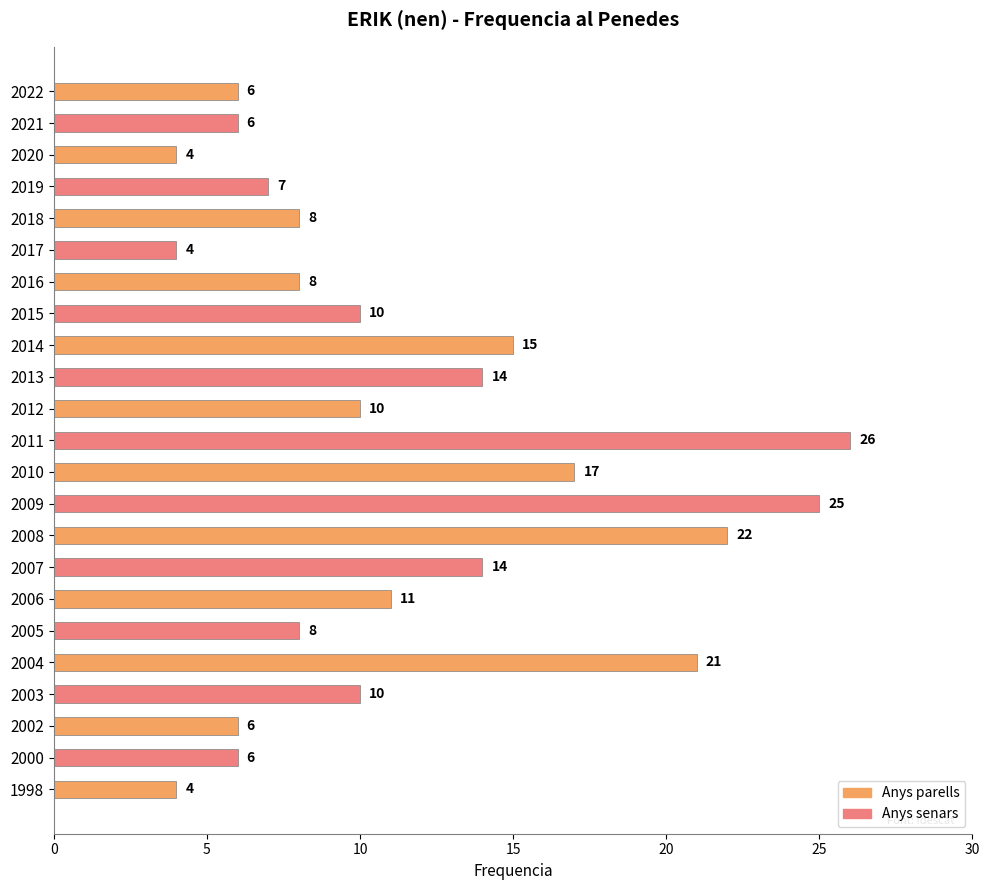

Reading top to bottom, transcribe all the data shown in this chart.

2022=6	2021=6	2020=4	2019=7	2018=8	2017=4	2016=8	2015=10	2014=15	2013=14	2012=10	2011=26	2010=17	2009=25	2008=22	2007=14	2006=11	2005=8	2004=21	2003=10	2002=6	2000=6	1998=4